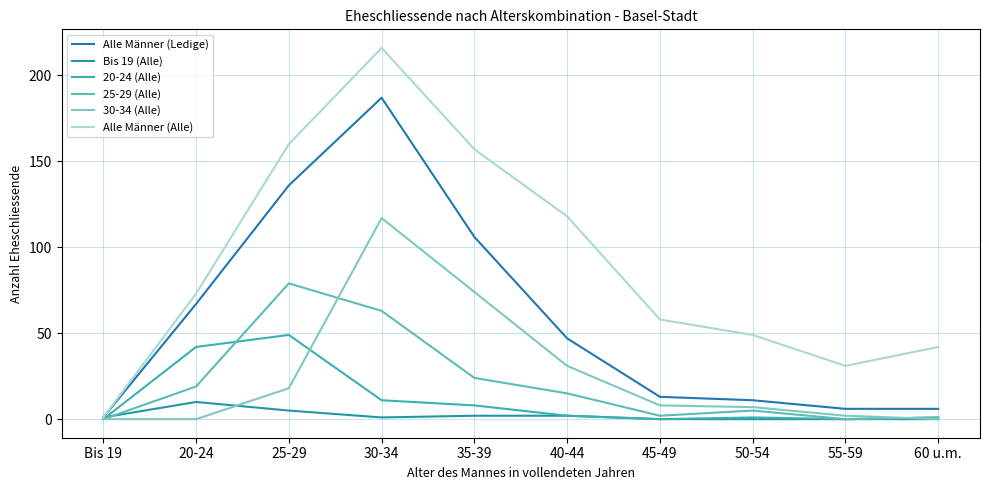

Rank the series at 55-59 from lowest to highest value.

Bis 19 (Alle), 20-24 (Alle), 25-29 (Alle), 30-34 (Alle), Alle Männer (Ledige), Alle Männer (Alle)